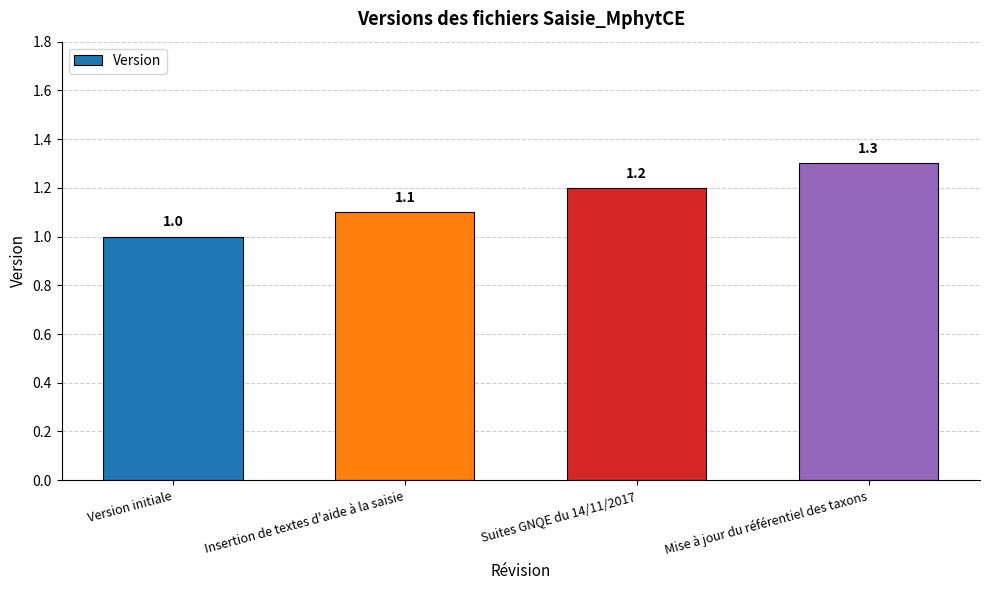

What is the difference between the maximum and minimum values?

0.3